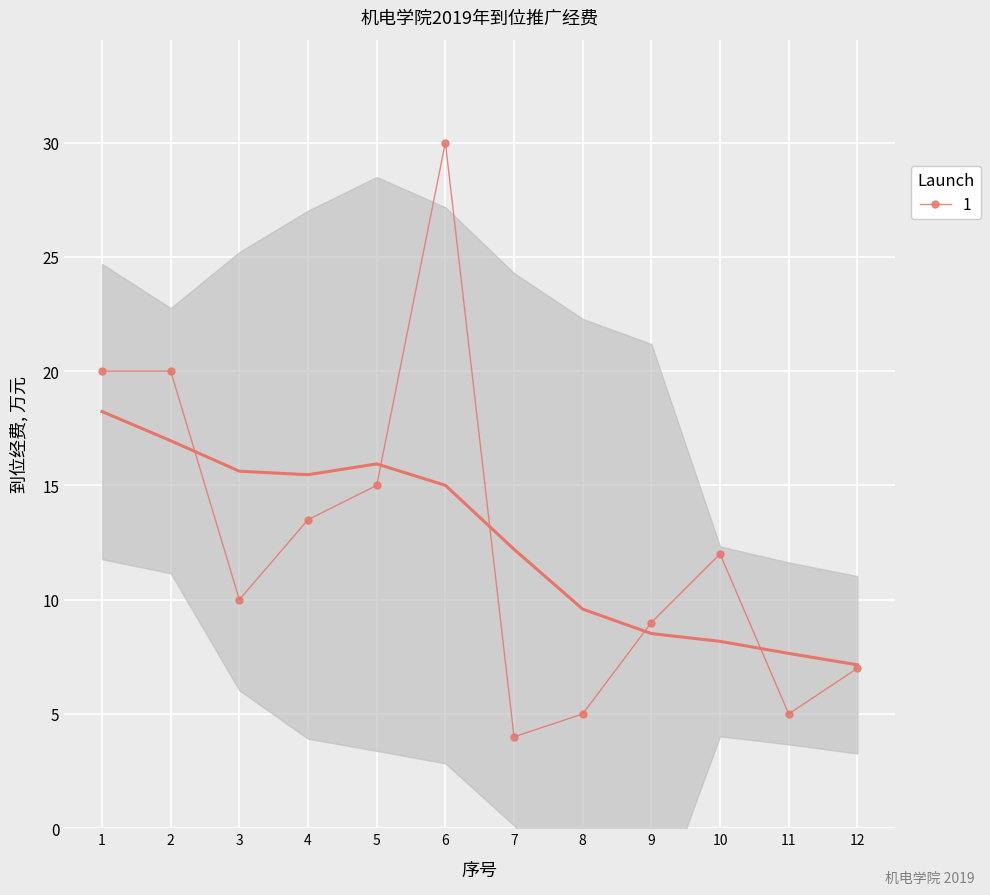

Approximately how many times larger is the value at 12 compared to 9?

0.8